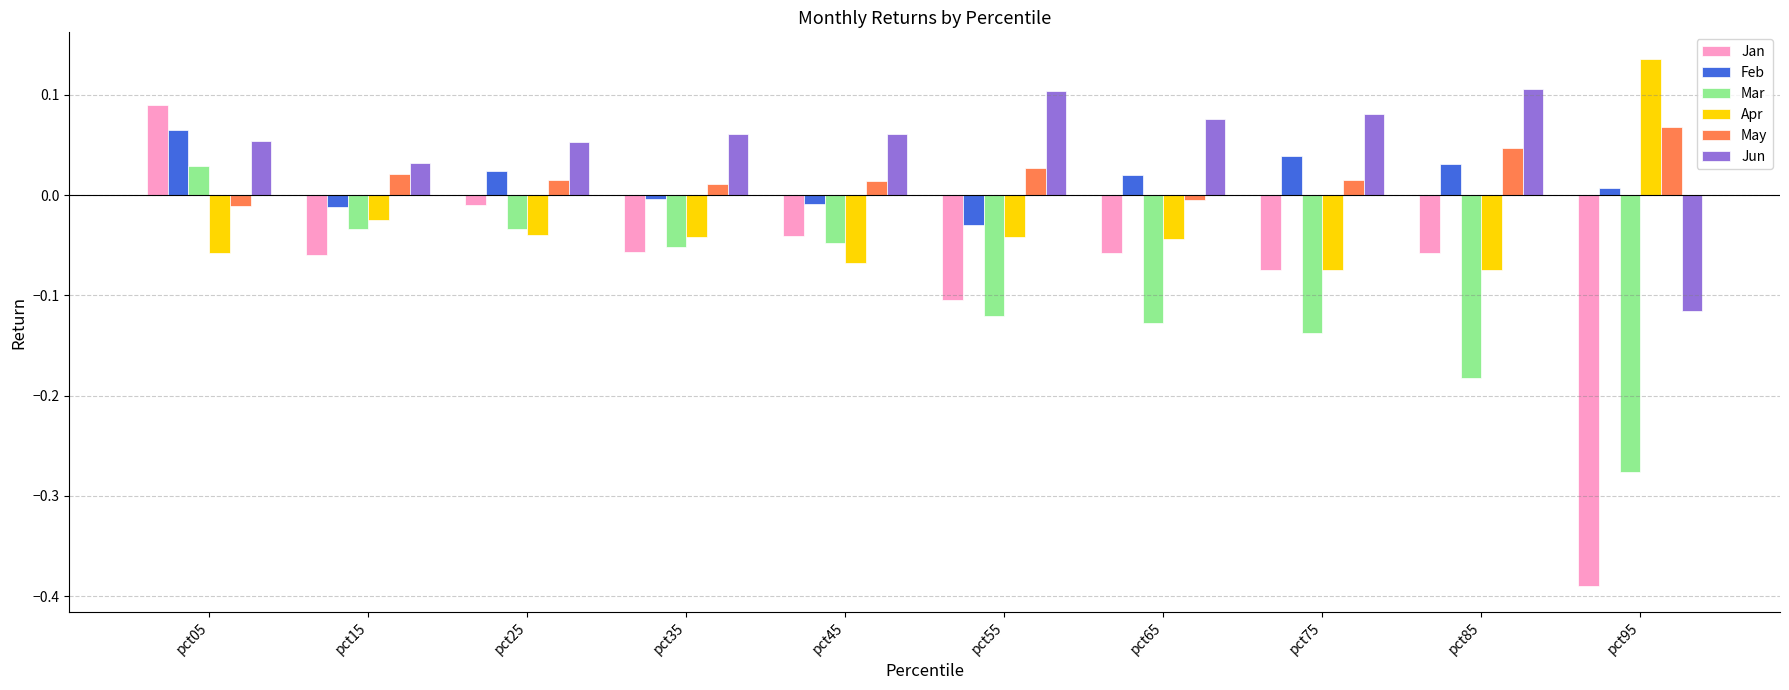

Is it true that May equals 0.0 at pct35?

True